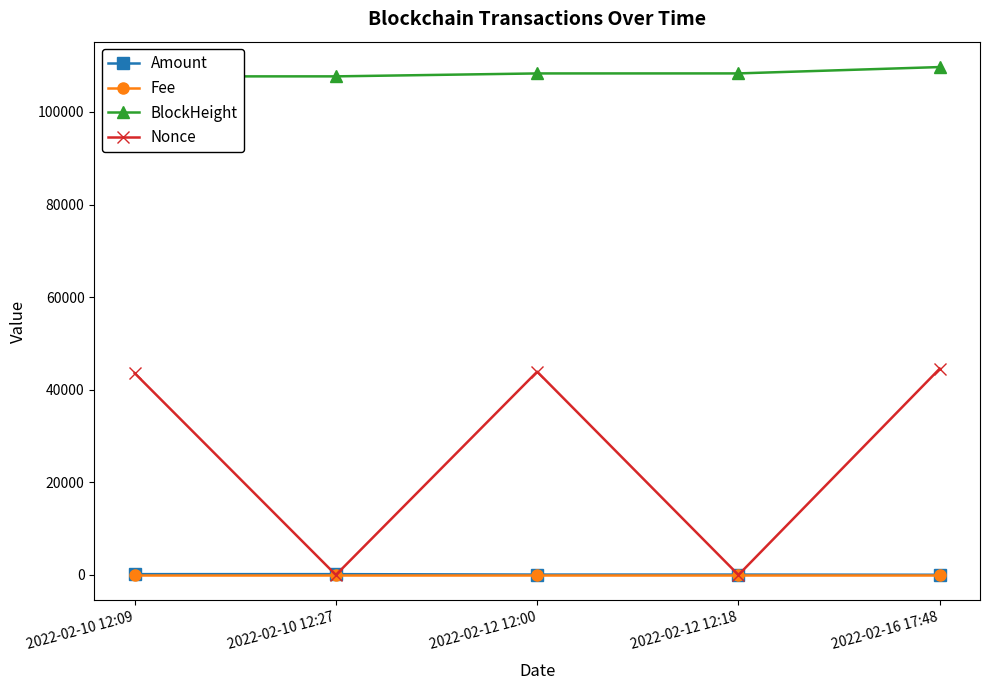

The Nonce series shows 0.0 at 2022-02-10 12:27. True or false?

True